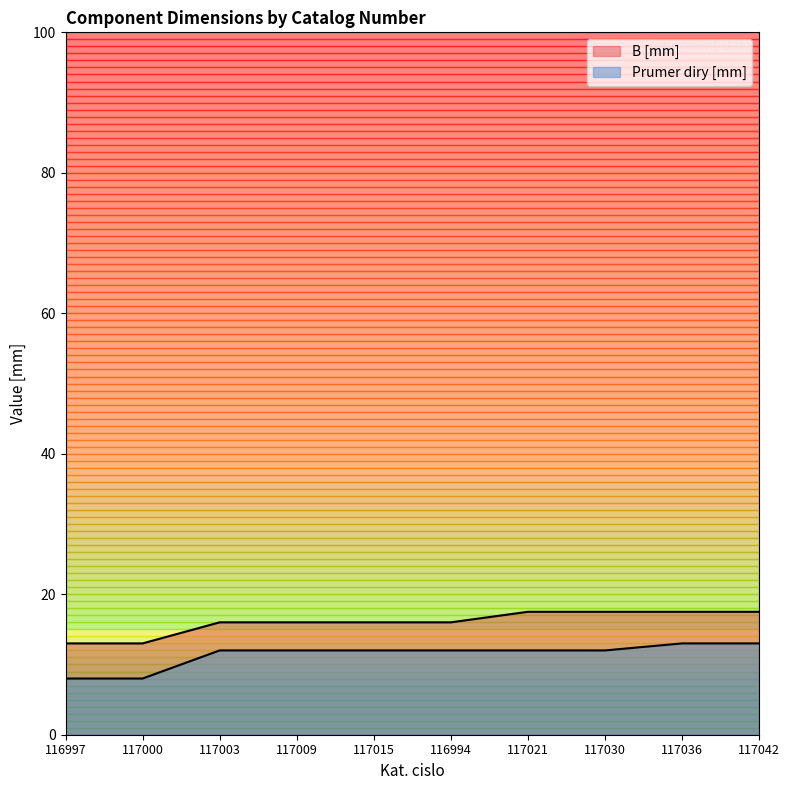

At which label does B [mm] reach its minimum?

116997